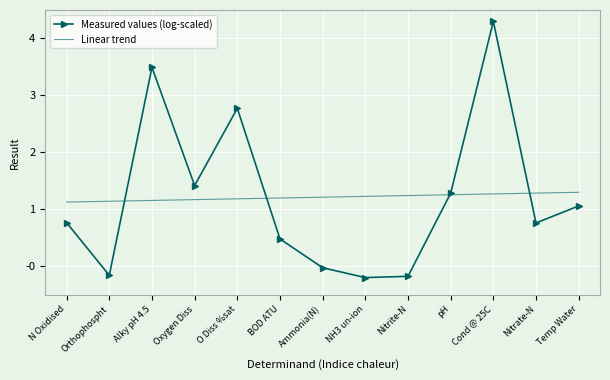

Which series has the widest spread of values?

Measured values (log-scaled)